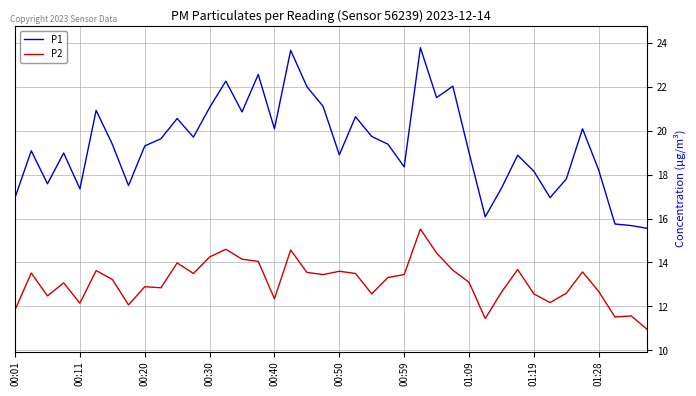

Rank the series by their maximum value, from lowest to highest.

P2, P1